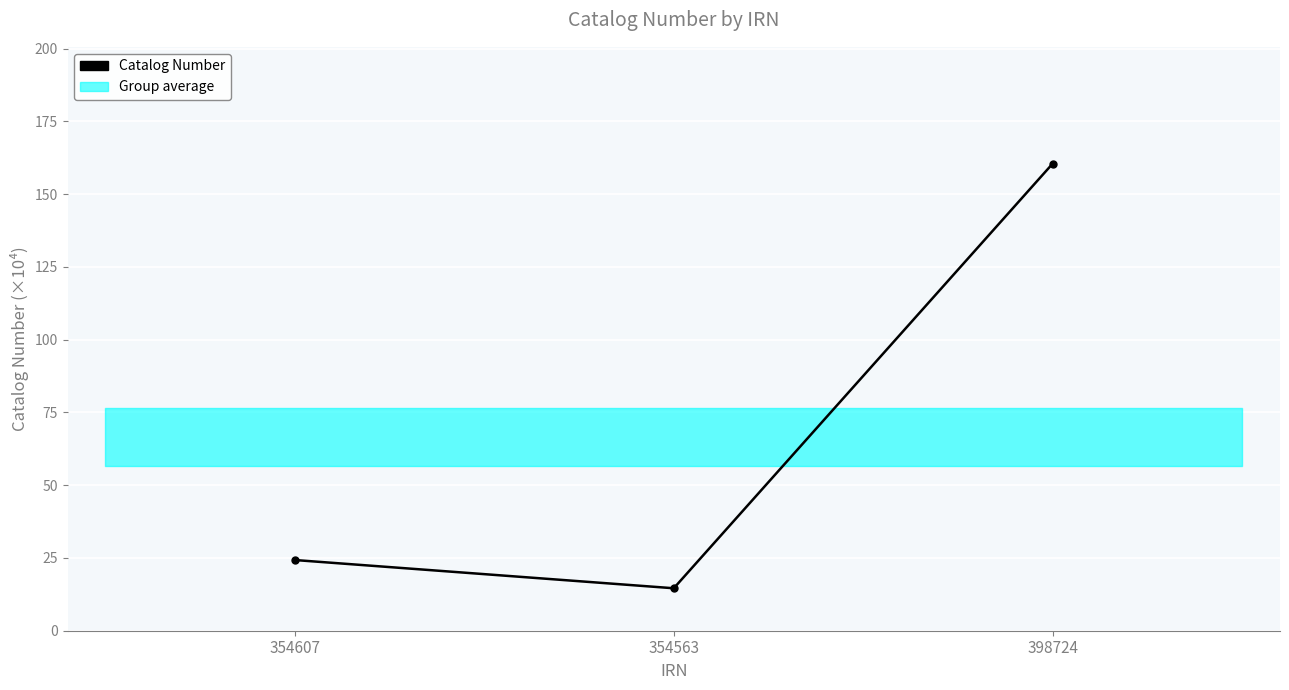

What is the minimum value shown in the chart?

14.6